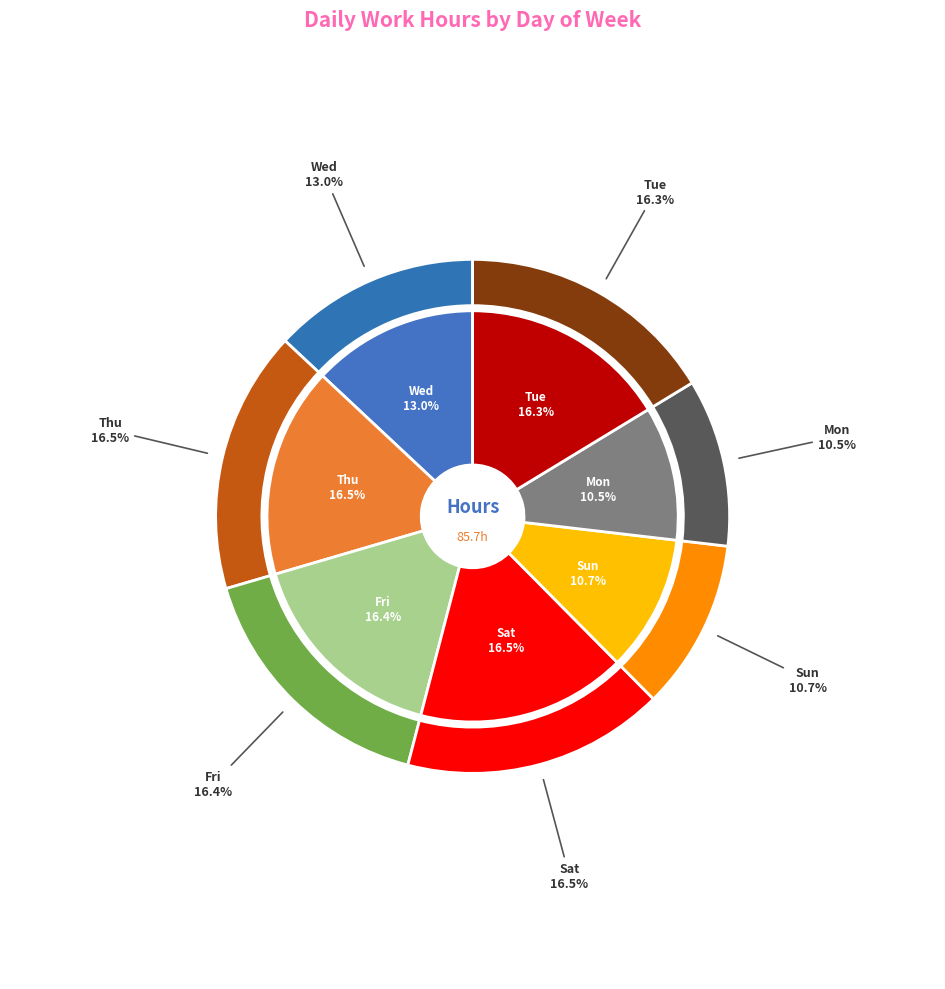

How many segments does this pie chart have?

7